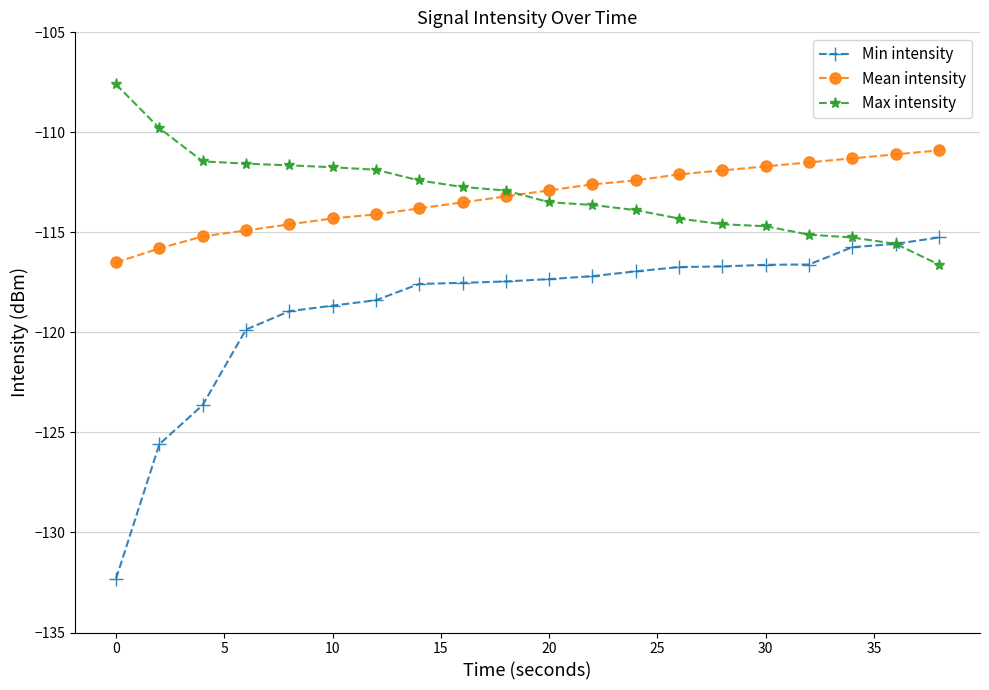

How many lines are shown in the chart?

3